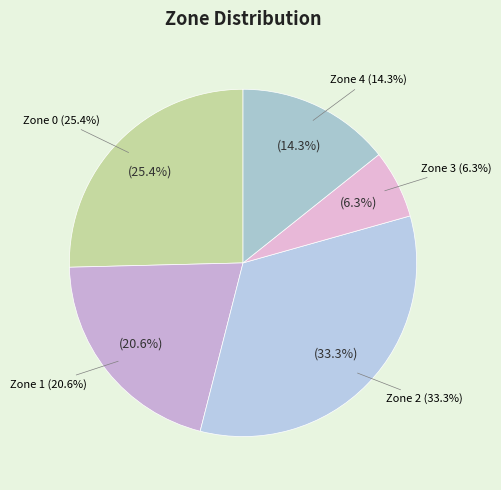

Is it true that Zone 2 is 33% of the pie?

True